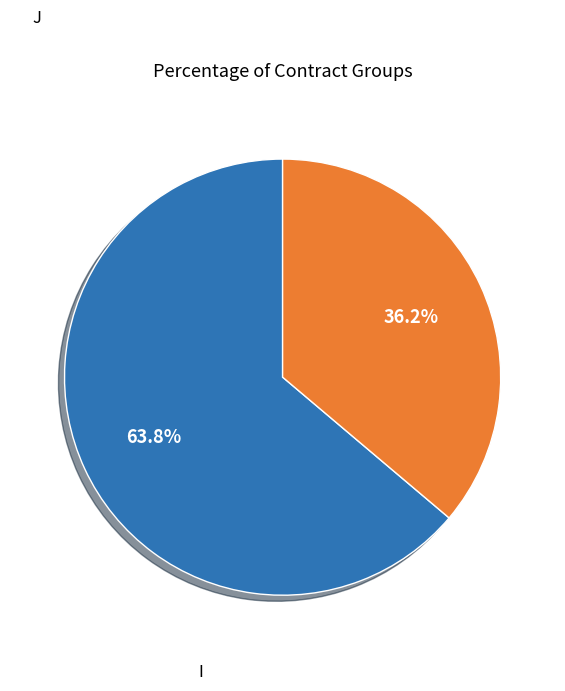

Is there any slice that represents more than half of the pie?

Yes